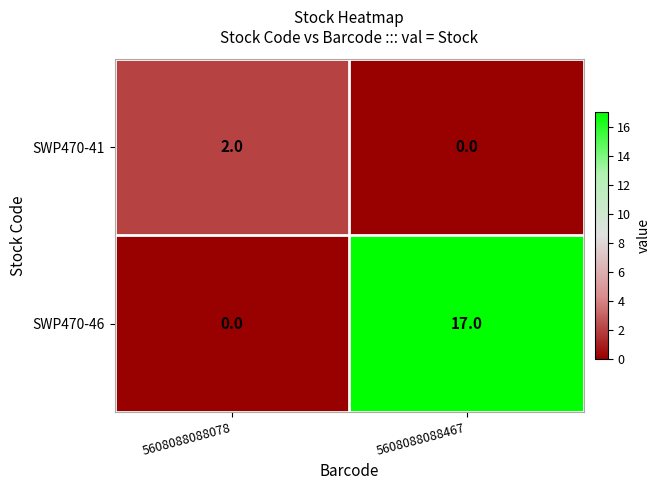

At which label does SWP470-46 reach its peak?

5608088088467